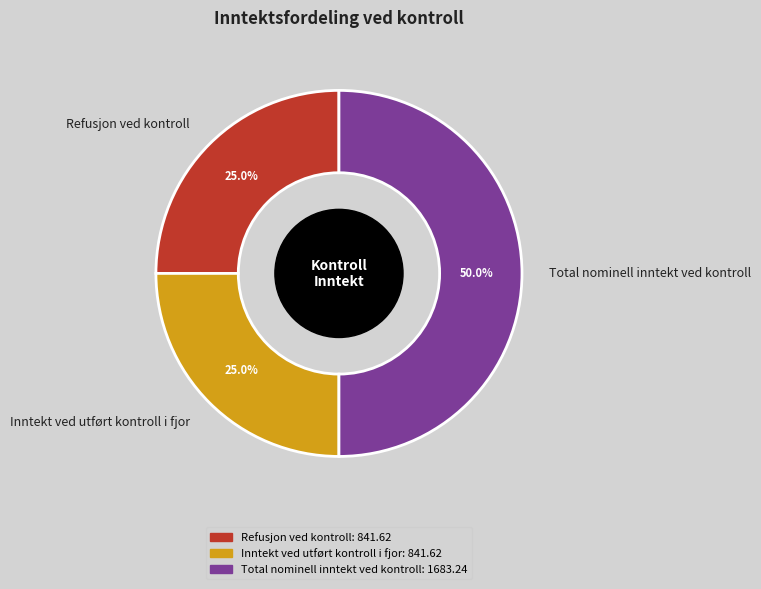

Which has a higher value, Total nominell inntekt ved kontroll or Inntekt ved utført kontroll i fjor?

Total nominell inntekt ved kontroll